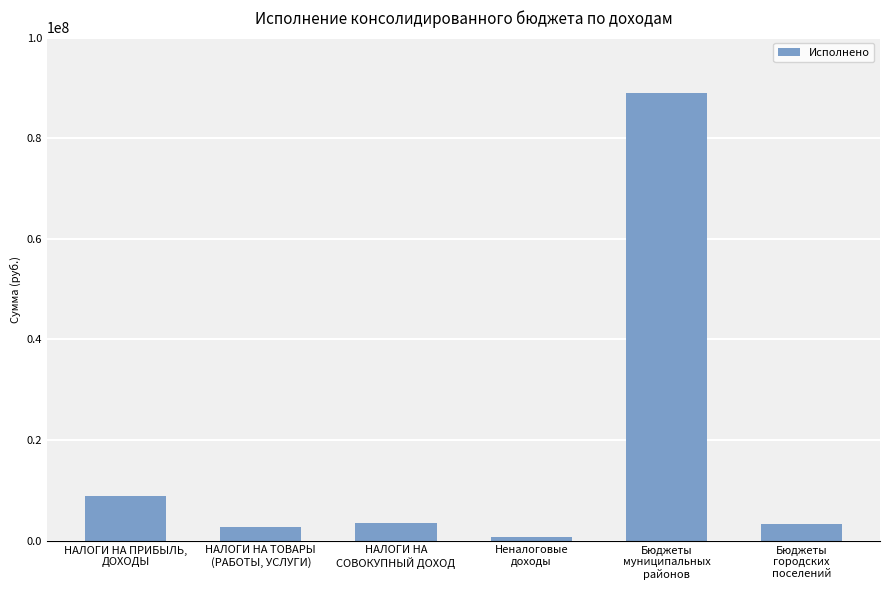

What is the minimum value shown in the chart?

749739.5